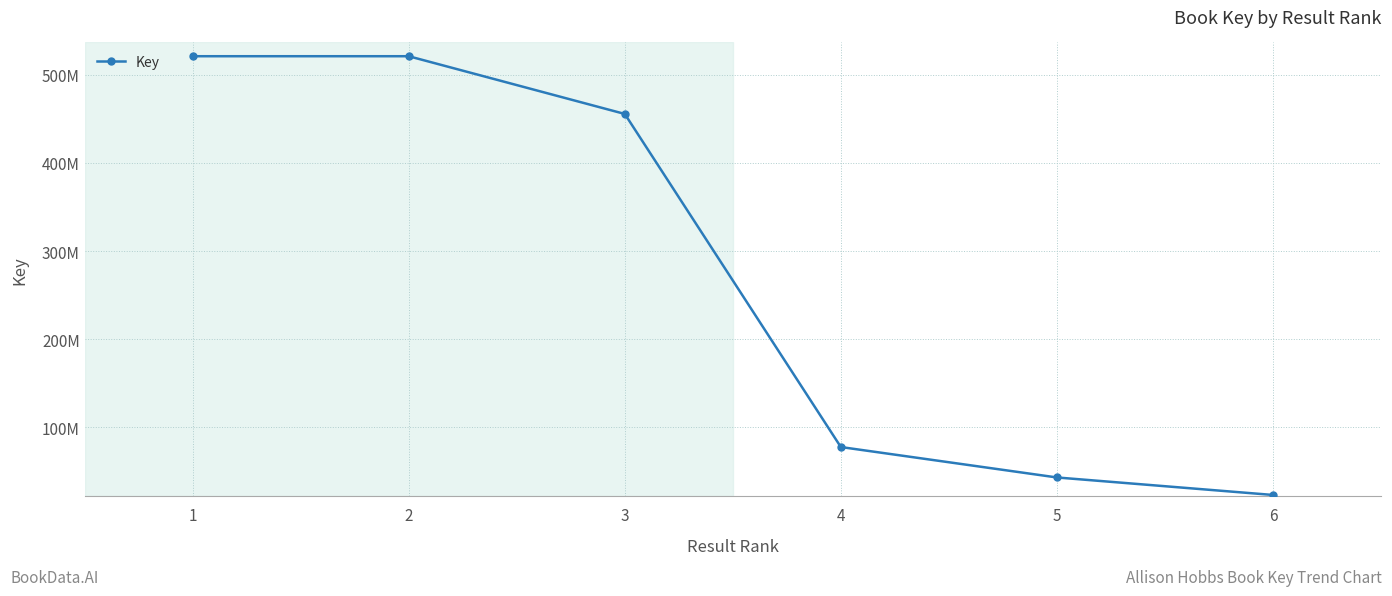

Between 6 and 2, which is larger?

2